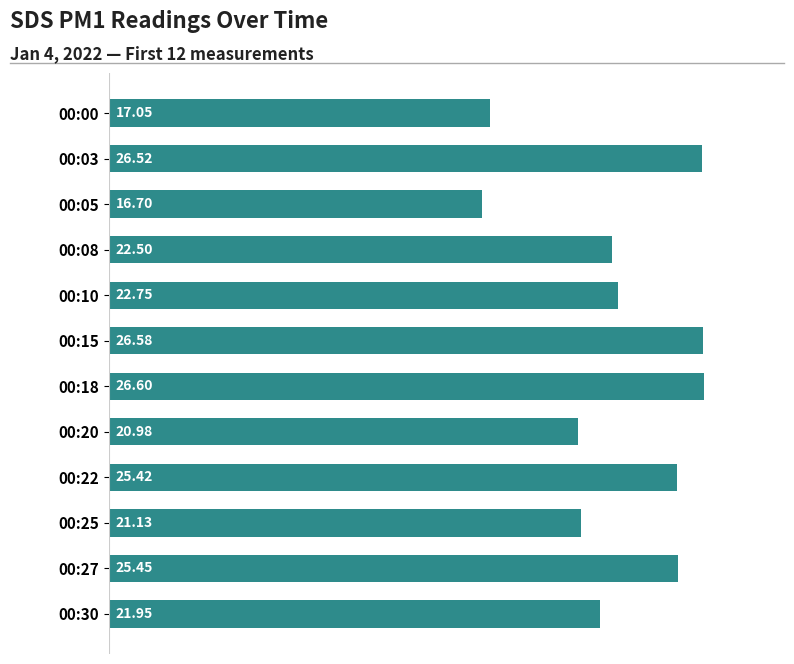

What is the average value?

22.8